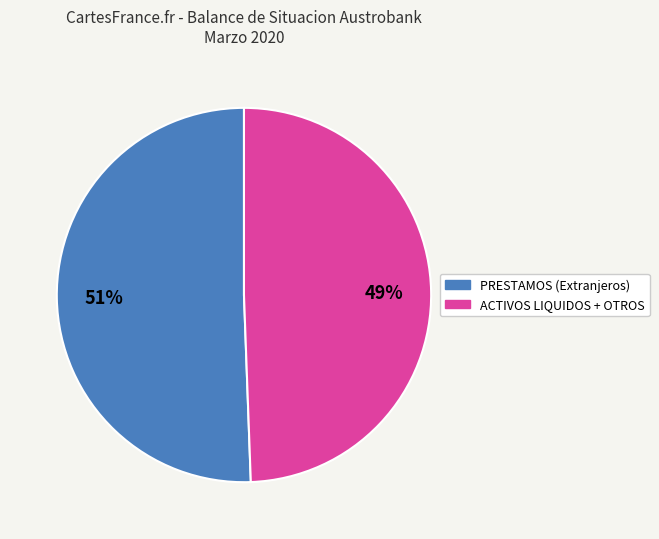

Count the number of slices in the pie.

2